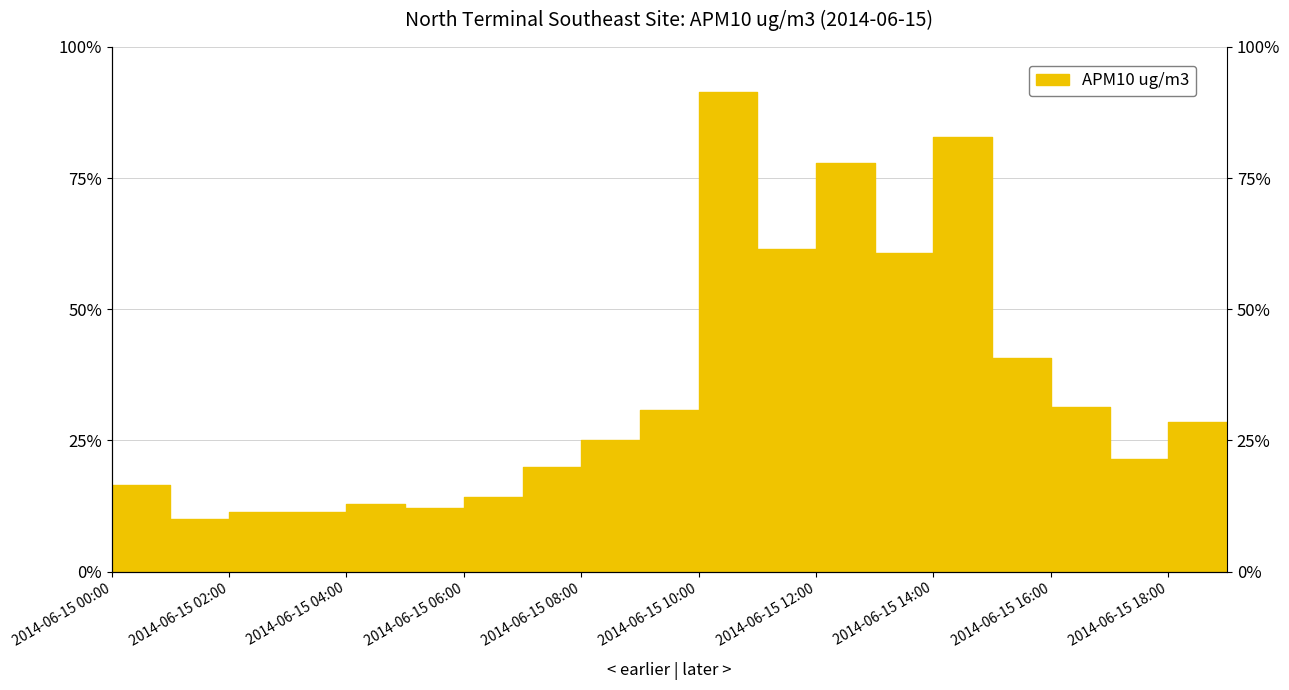

Is it true that the value at 2014-06-15 09:00 is 12.5?

False